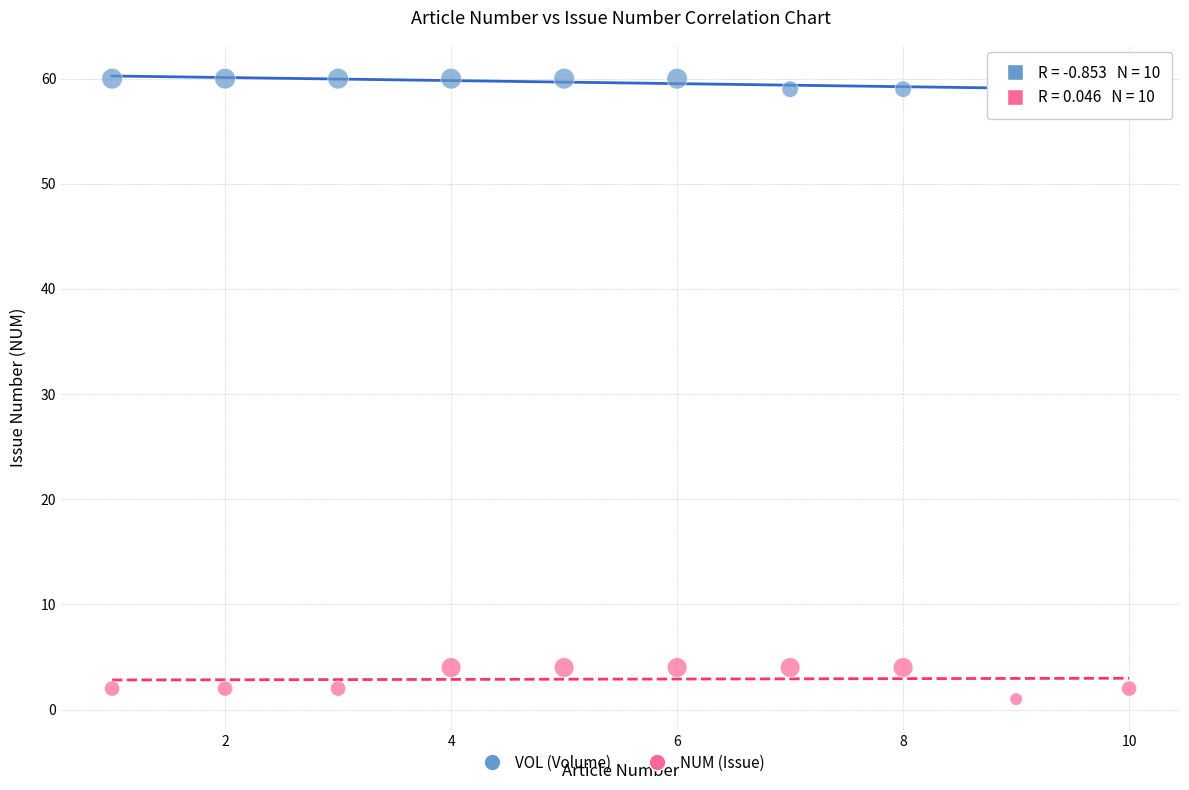

What is the X range (max minus min) for the scatter plot?

9